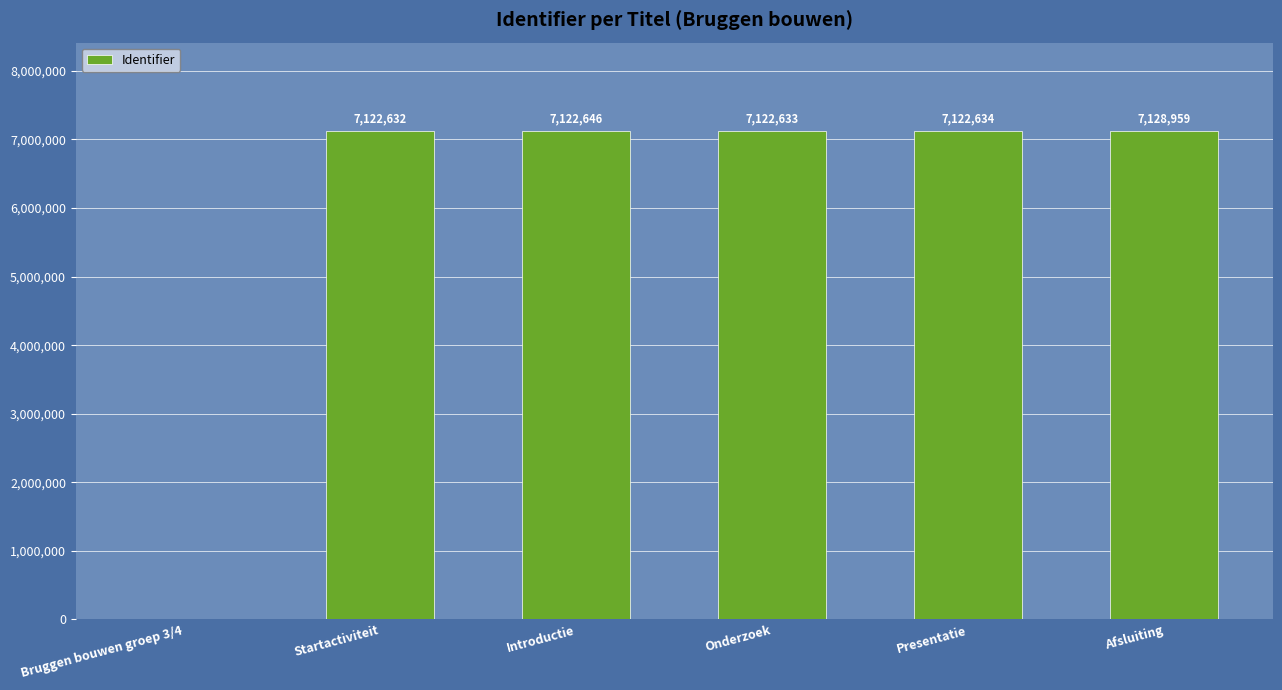

What is the average value?

5936584